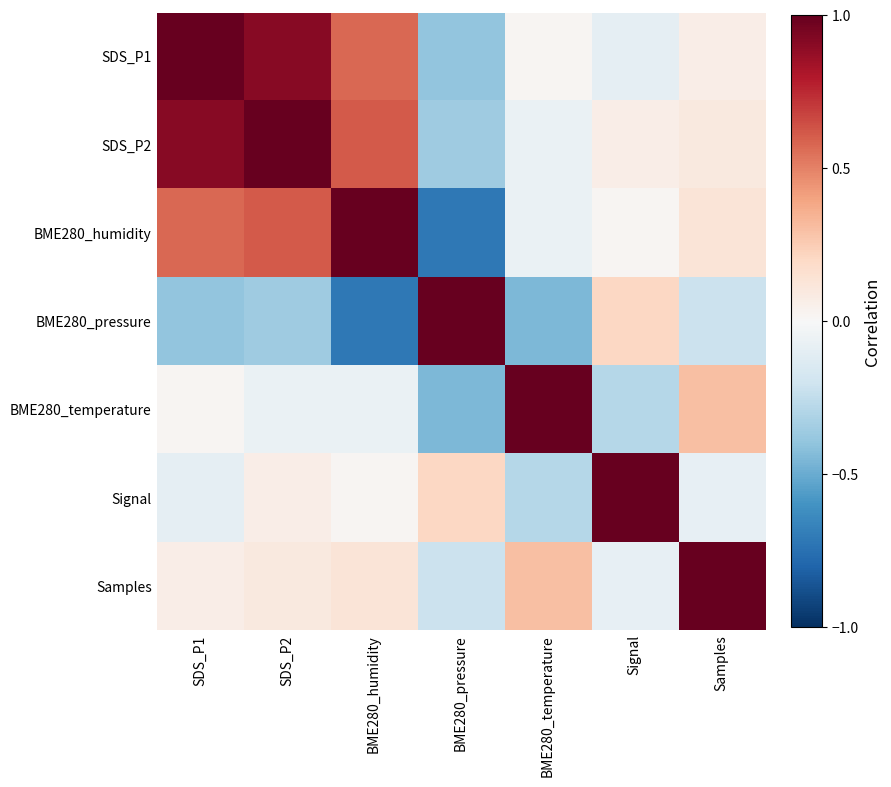

At SDS_P2, list the series in order from smallest to largest.

BME280_pressure, BME280_temperature, Signal, Samples, BME280_humidity, SDS_P1, SDS_P2